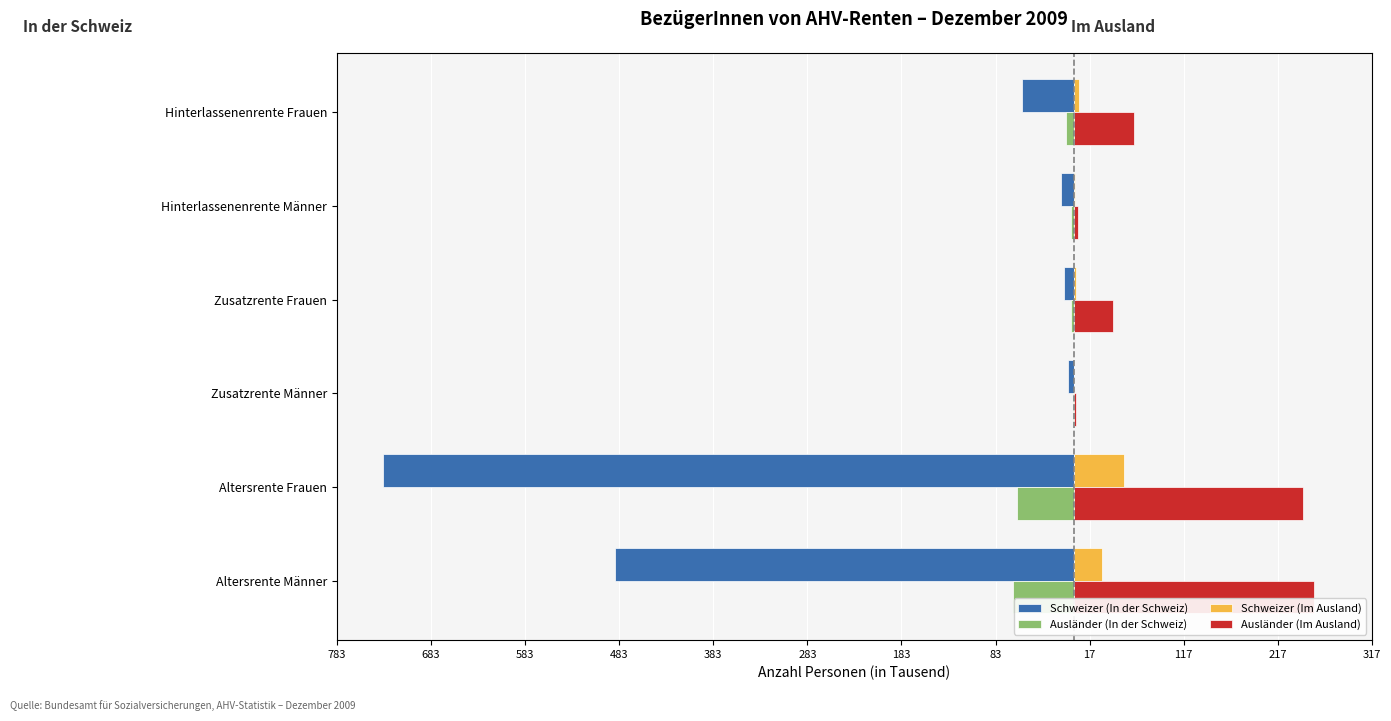

What are all the series names shown in the legend?

Schweizer (In der Schweiz), Ausländer (In der Schweiz), Schweizer (Im Ausland), Ausländer (Im Ausland)